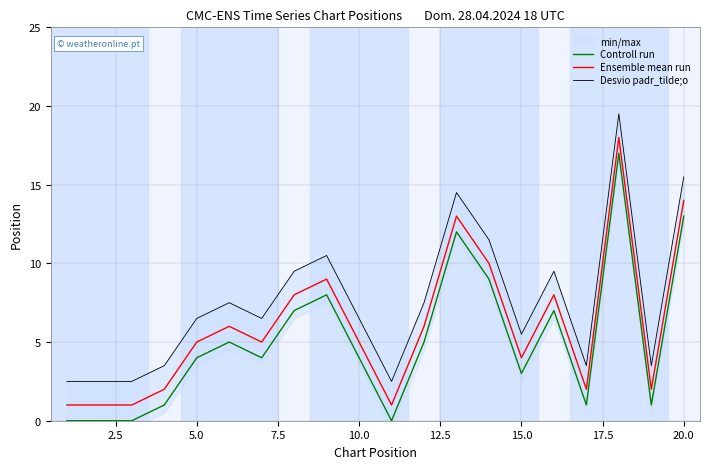

True or false: Controll run and Ensemble mean run cross at least once.

False